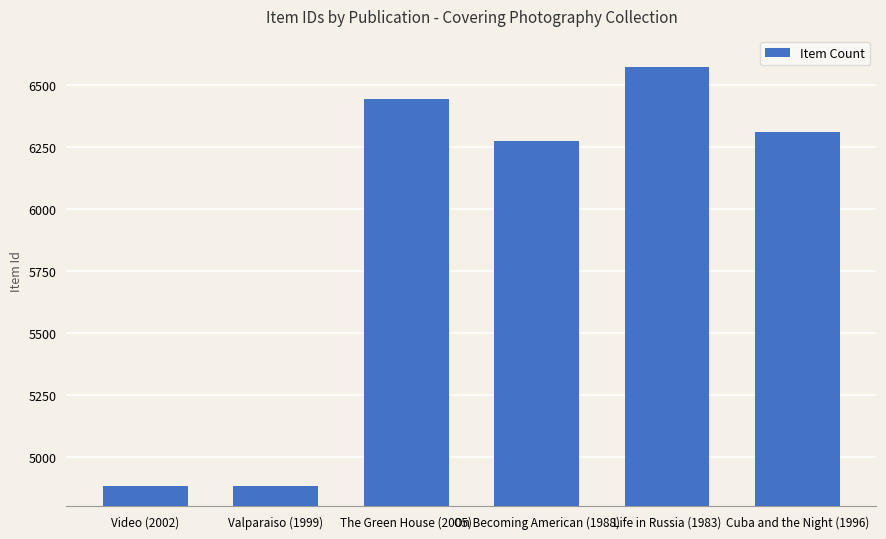

What is the minimum value shown in the chart?

4881